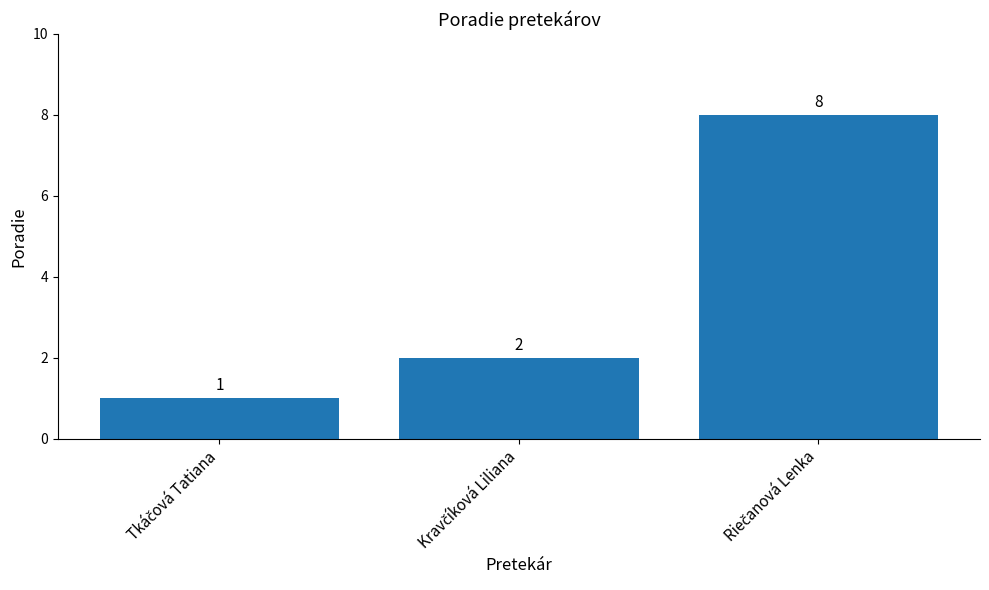

What is the maximum value shown in the chart?

8